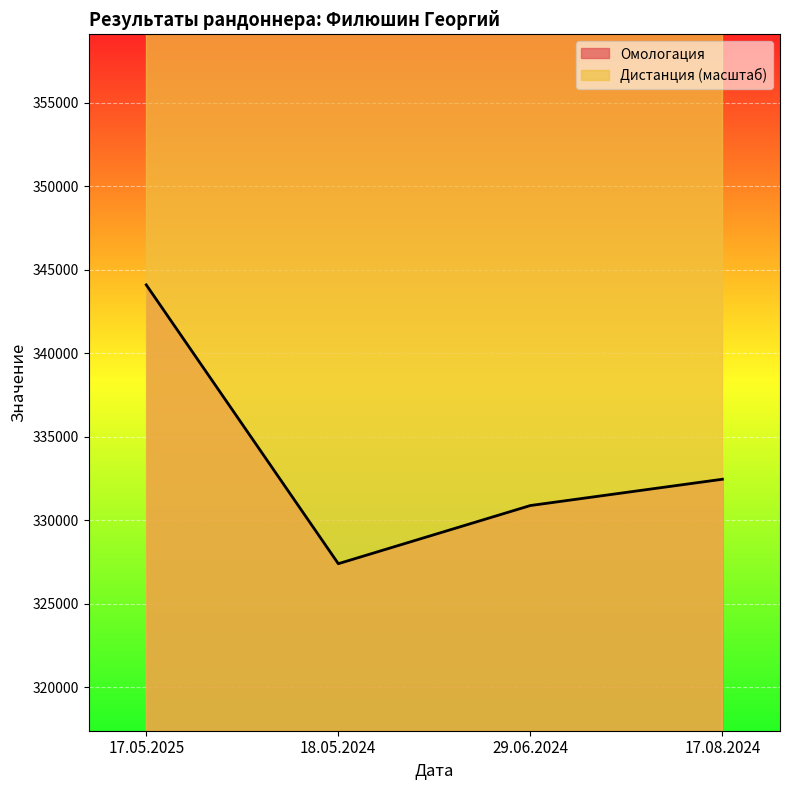

Between 18.05.2024 and 29.06.2024, which is larger?

29.06.2024